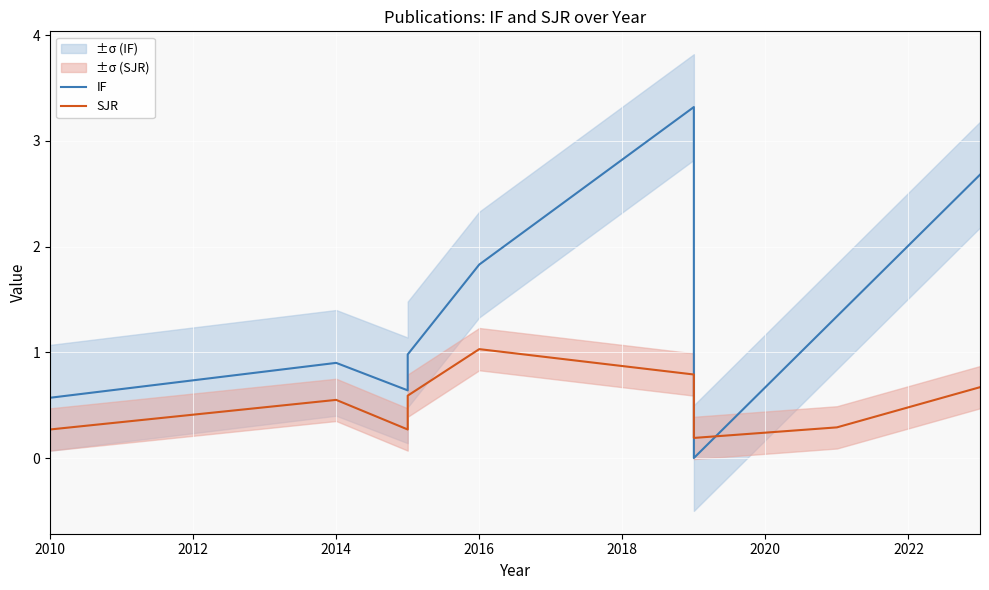

Which series has the largest range (max minus min)?

IF